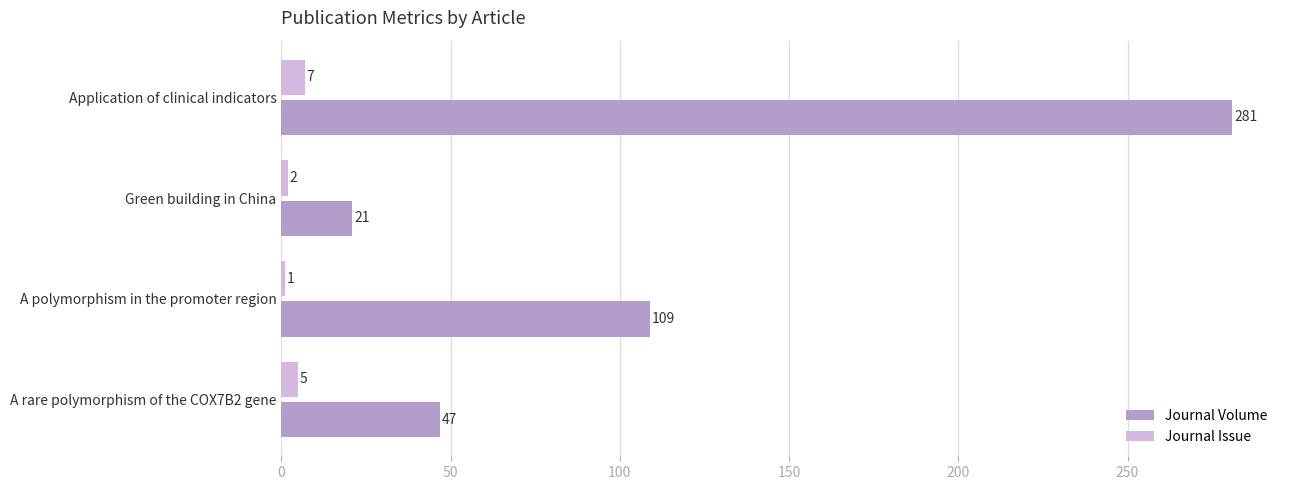

Count the number of categories in the chart.

4